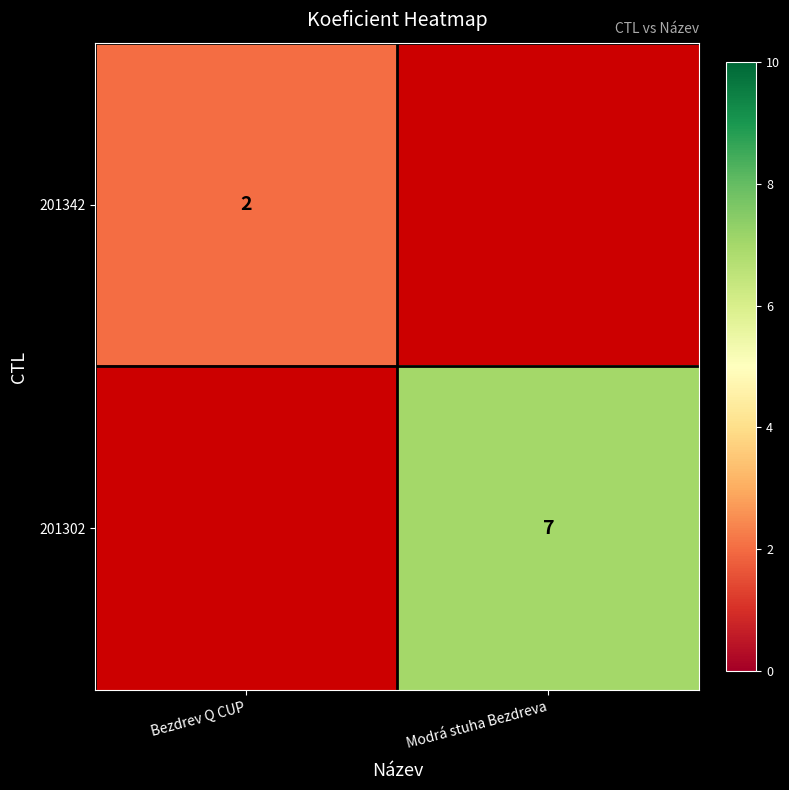

How many categories are shown in the chart?

2